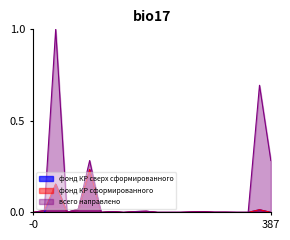

How many interior local peaks does the всего направлено series have?

6